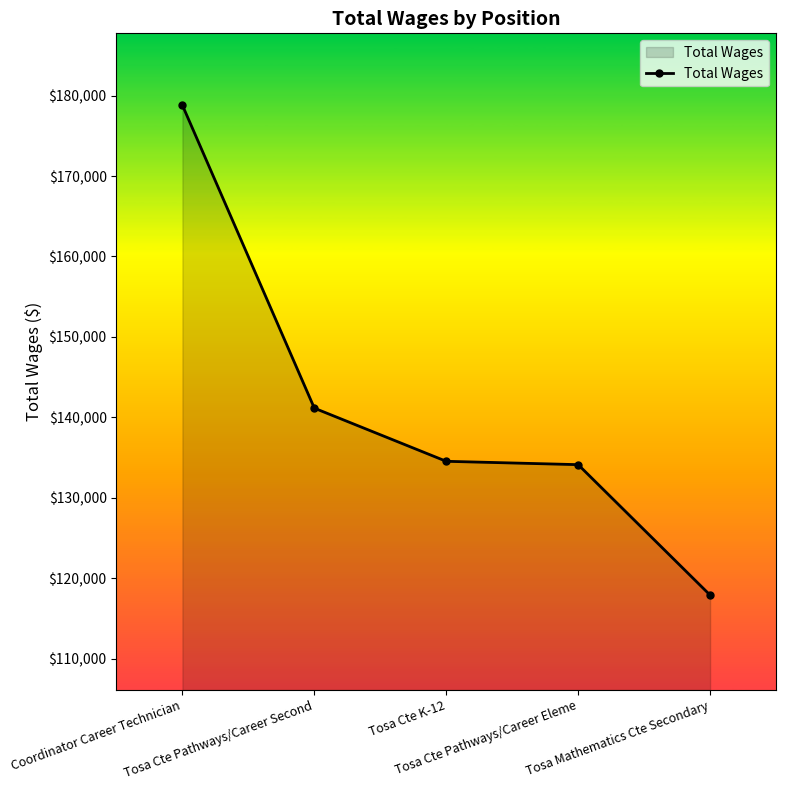

What is the sum of all values?

706541